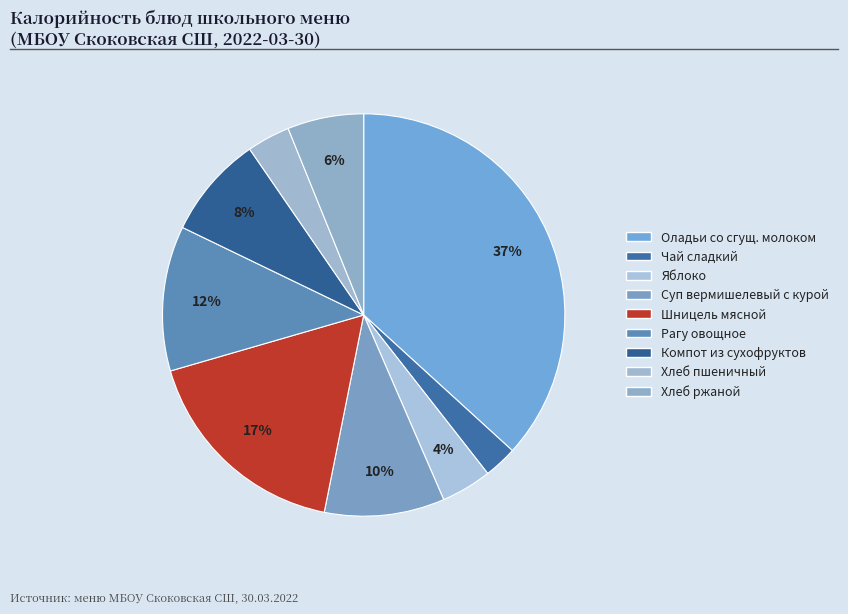

Count the number of slices in the pie.

9